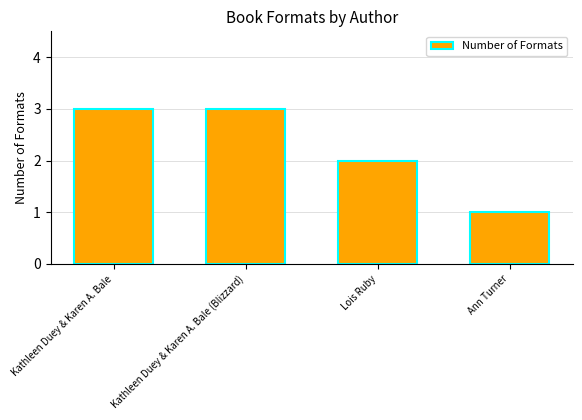

What is the sum of all values?

9